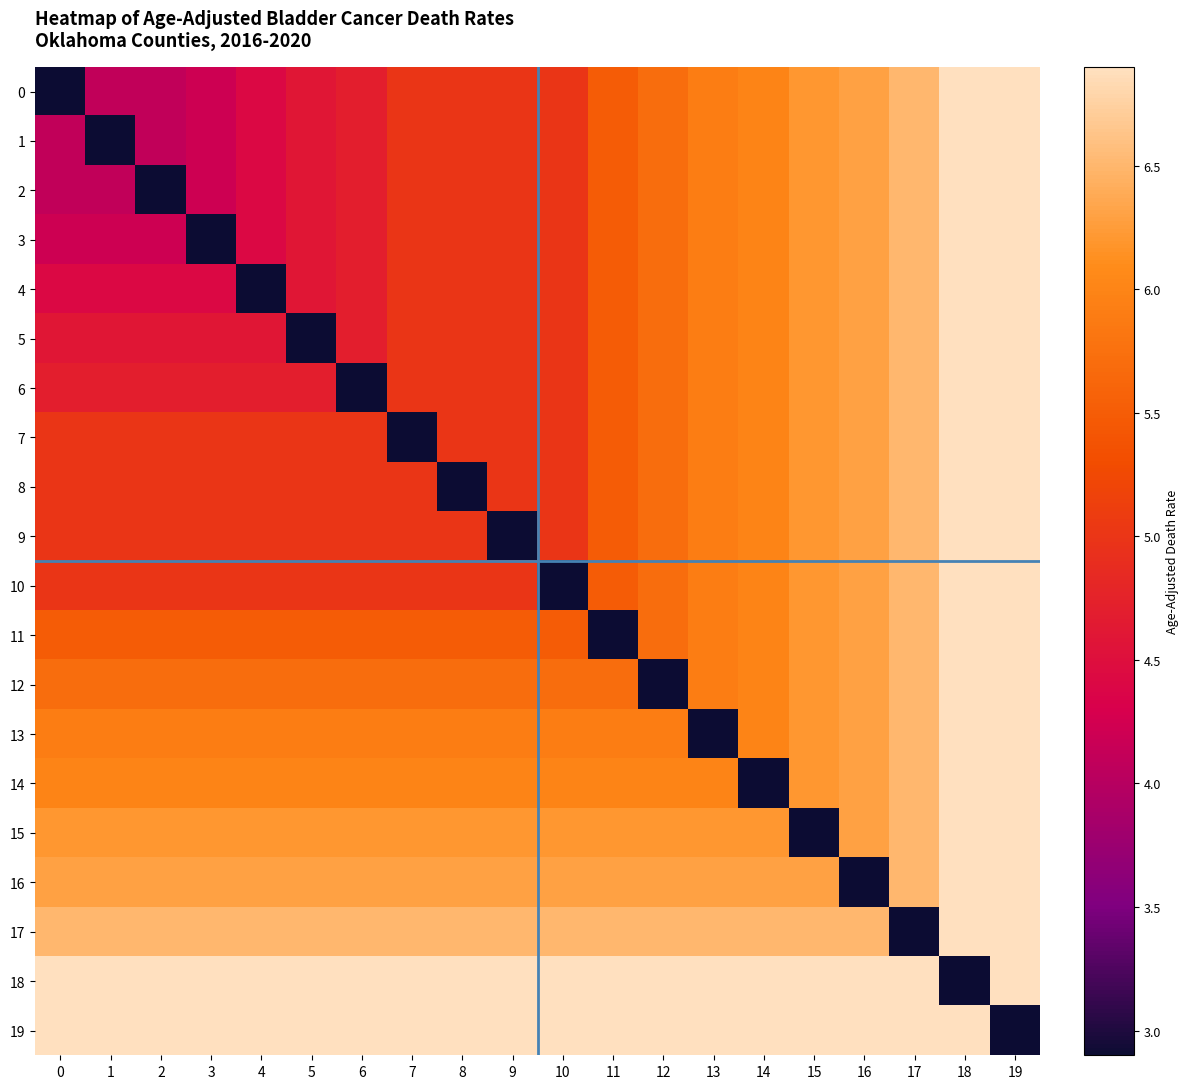

Between 2 and 3, which is larger?

3